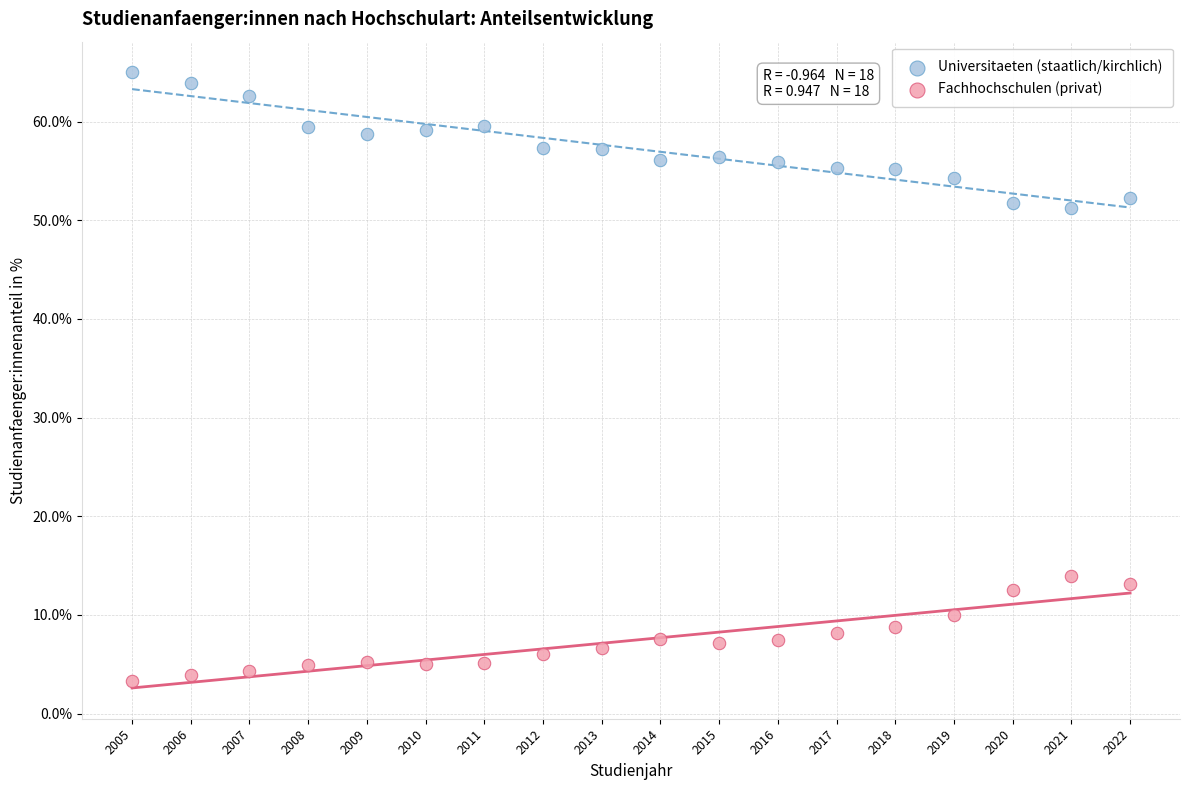

Which series contains the highest Y value?

Universitaeten (staatlich/kirchlich)